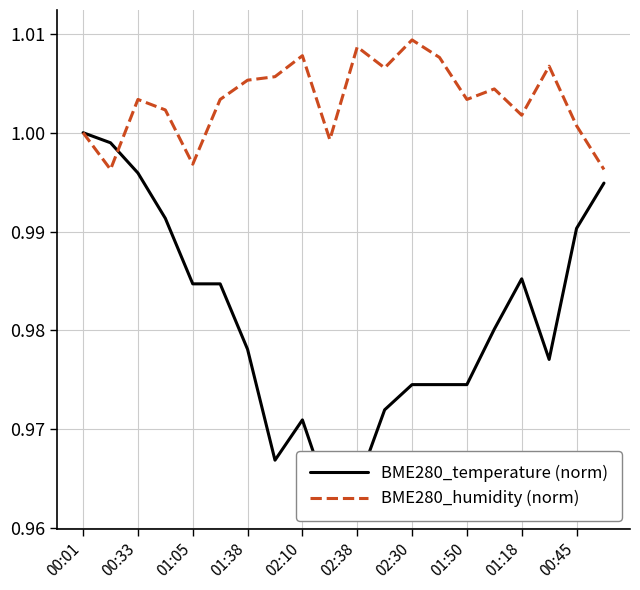

What is the highest value of the BME280_temperature (norm) series?

1.0